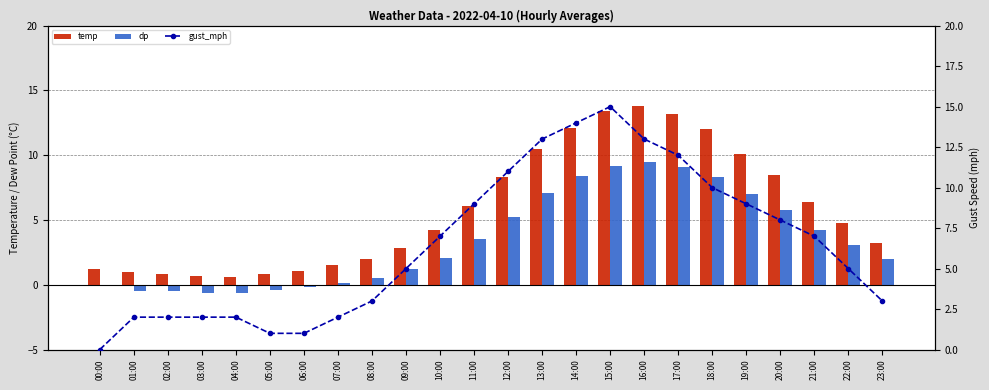

Reading left to right, what are all the values shown in this chart?

temp: 00:00=1.2	01:00=1.0	02:00=0.8	03:00=0.7	04:00=0.6	05:00=0.8	06:00=1.1	07:00=1.5	08:00=2.0	09:00=2.8	10:00=4.2	11:00=6.1	12:00=8.3	13:00=10.5	14:00=12.1	15:00=13.4	16:00=13.8	17:00=13.2	18:00=12.0	19:00=10.1	20:00=8.5	21:00=6.4	22:00=4.8	23:00=3.2
dp: 00:00=-0.1	01:00=-0.5	02:00=-0.5	03:00=-0.6	04:00=-0.6	05:00=-0.4	06:00=-0.2	07:00=0.1	08:00=0.5	09:00=1.2	10:00=2.1	11:00=3.5	12:00=5.2	13:00=7.1	14:00=8.4	15:00=9.2	16:00=9.5	17:00=9.1	18:00=8.3	19:00=7.0	20:00=5.8	21:00=4.2	22:00=3.1	23:00=2.0
gust_mph: 00:00=0.0	01:00=2.0	02:00=2.0	03:00=2.0	04:00=2.0	05:00=1.0	06:00=1.0	07:00=2.0	08:00=3.0	09:00=5.0	10:00=7.0	11:00=9.0	12:00=11.0	13:00=13.0	14:00=14.0	15:00=15.0	16:00=13.0	17:00=12.0	18:00=10.0	19:00=9.0	20:00=8.0	21:00=7.0	22:00=5.0	23:00=3.0